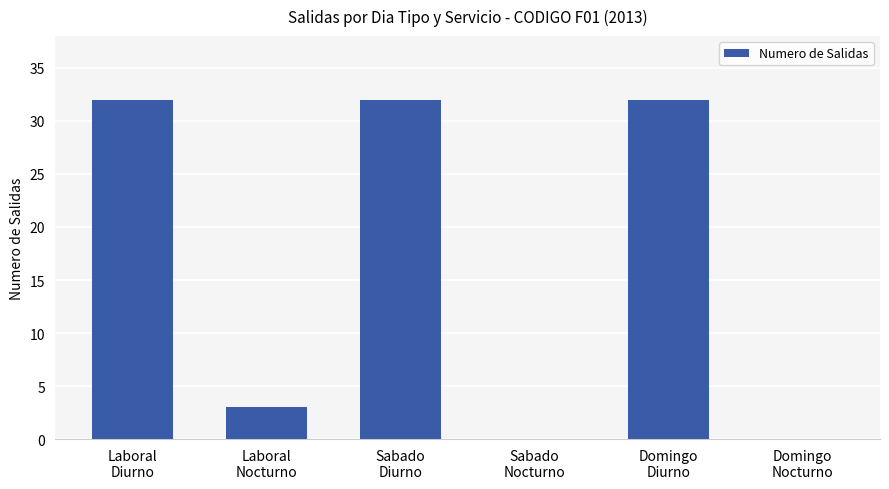

Are the bars grouped side by side (vs. stacked)?

No